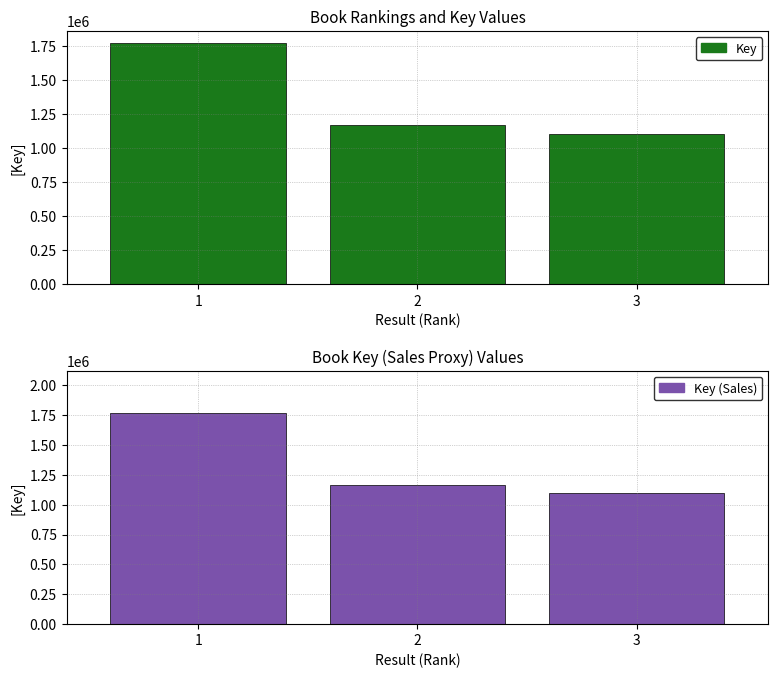

Between 3 and 2, which is larger?

2